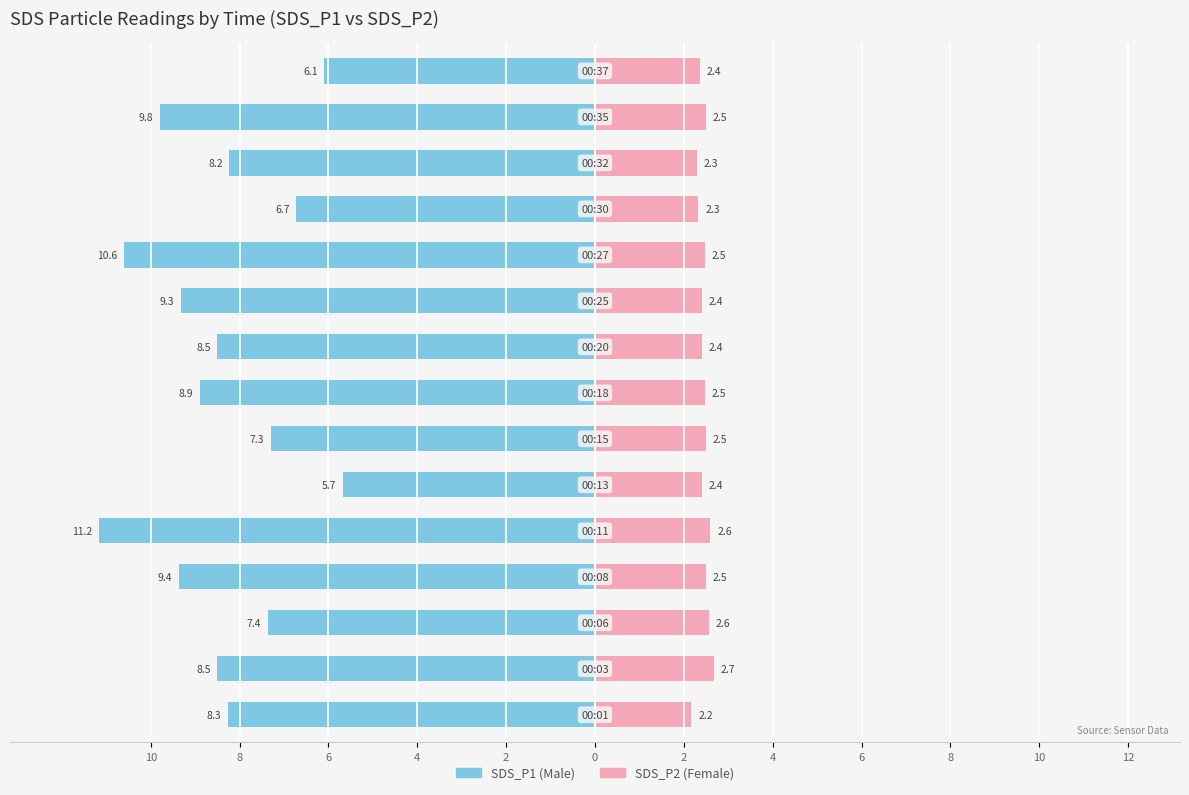

How many bars are there in total?

30